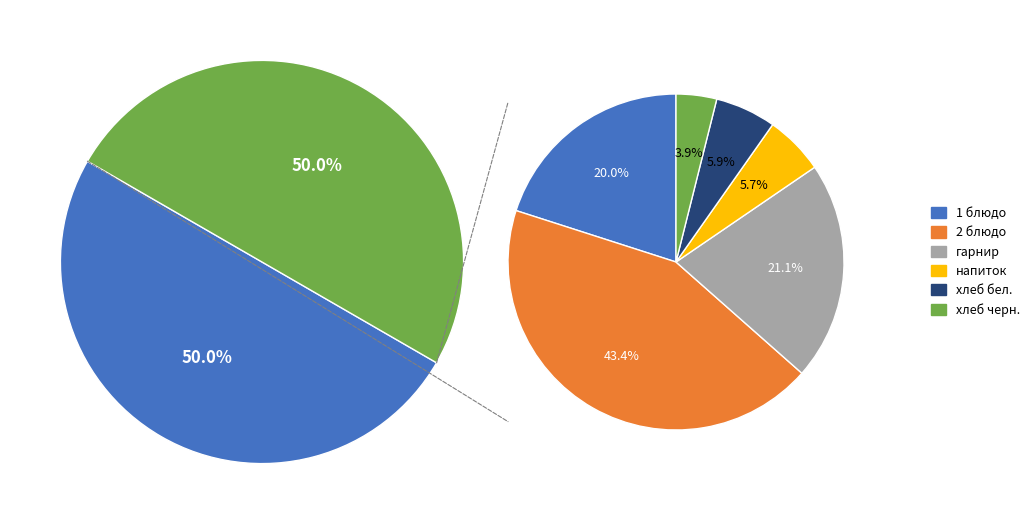

Combined, do хлеб черн. and 1 блюдо account for over 50%?

No